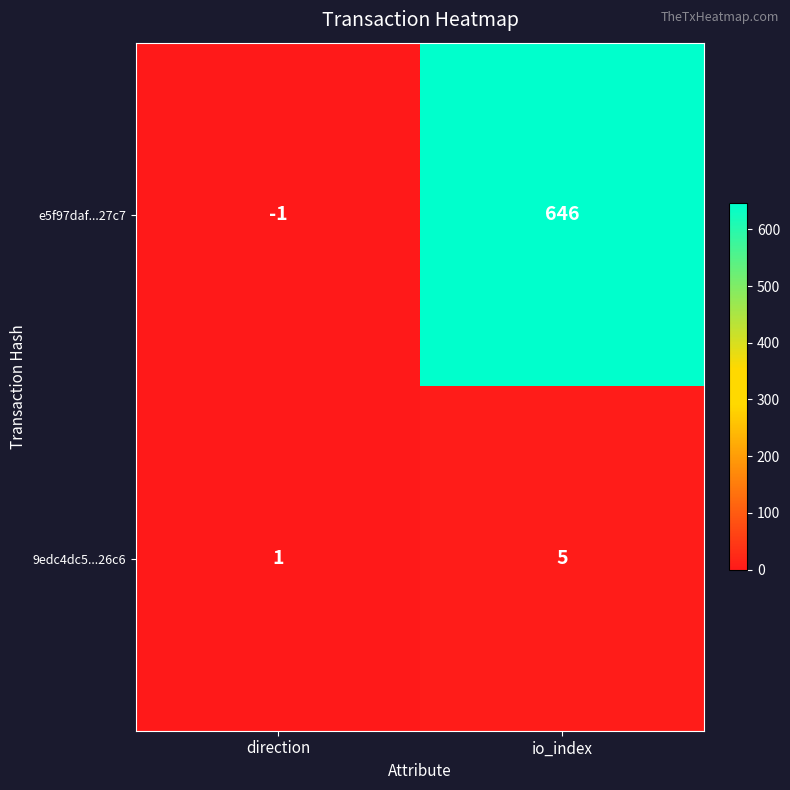

At io_index, list the series in order from largest to smallest.

e5f97daf...27c7, 9edc4dc5...26c6